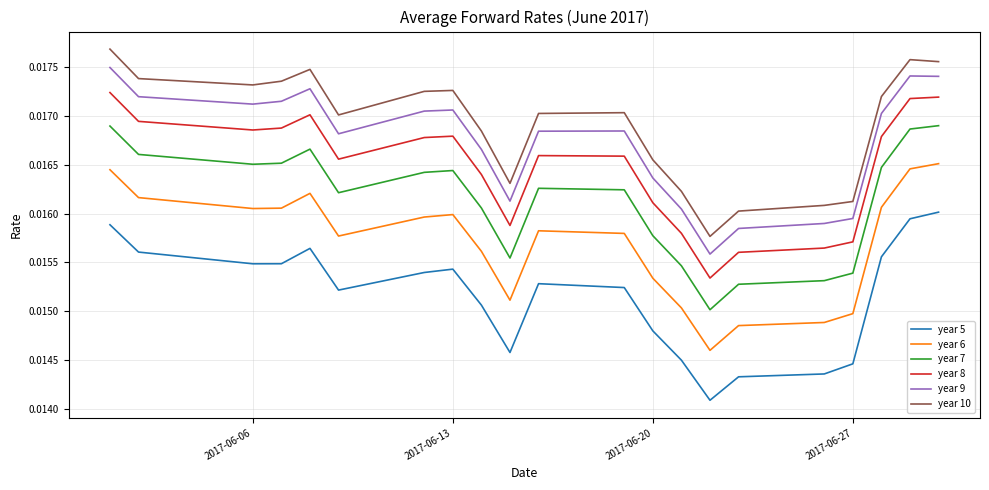

How many lines are shown in the chart?

6